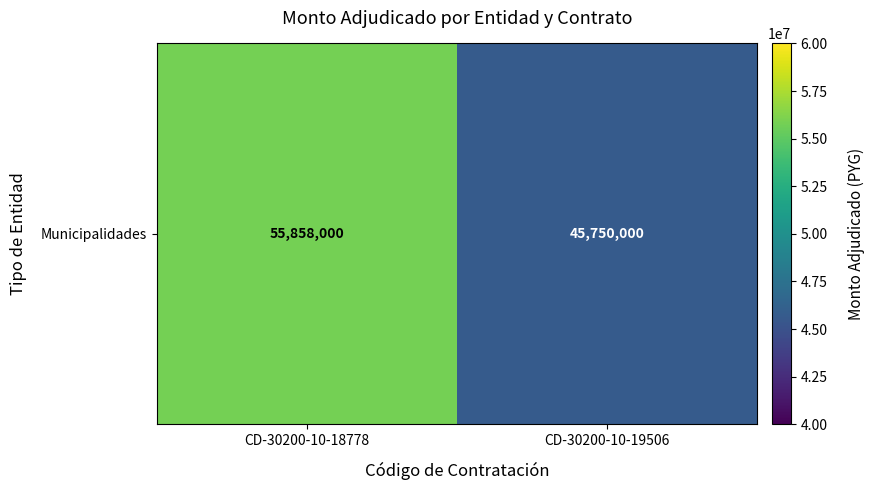

List the labels in order of value, smallest first.

CD-30200-10-19506, CD-30200-10-18778